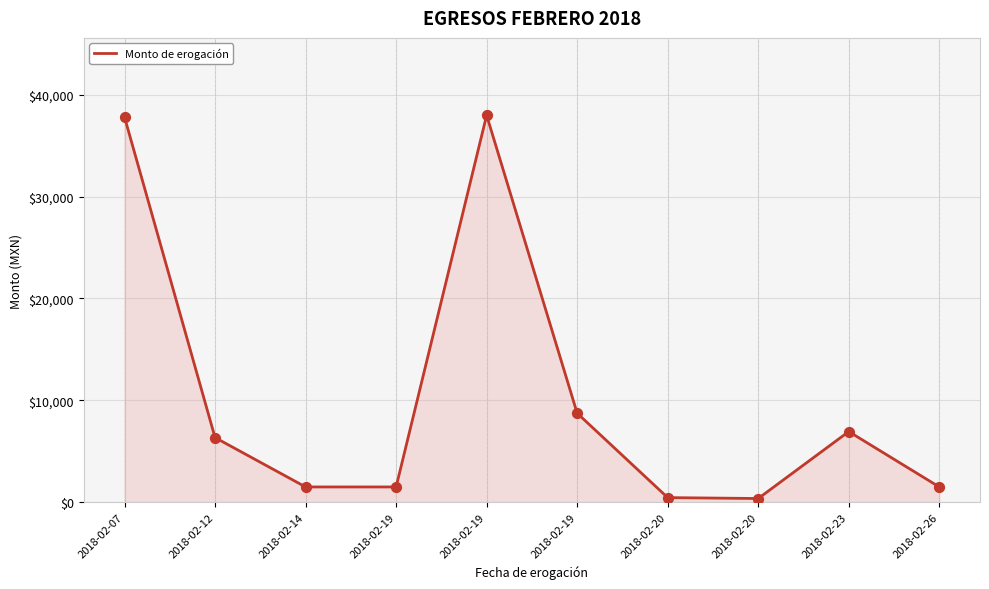

What is the ratio of the value at 2018-02-20 to the value at 2018-02-14?

0.2